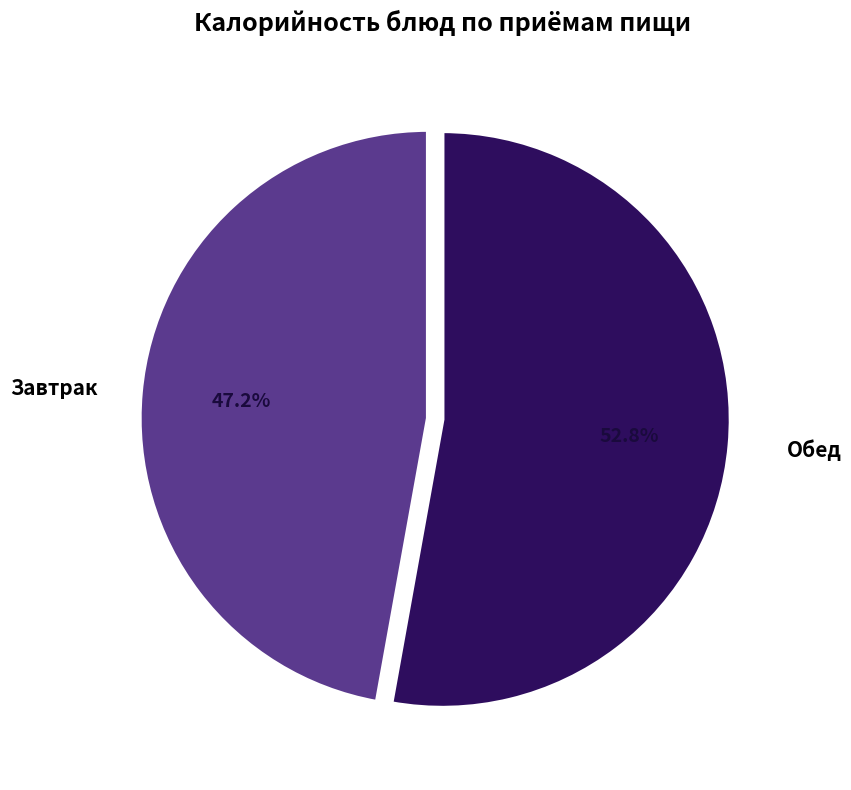

Does Обед represent more than half of the total?

Yes